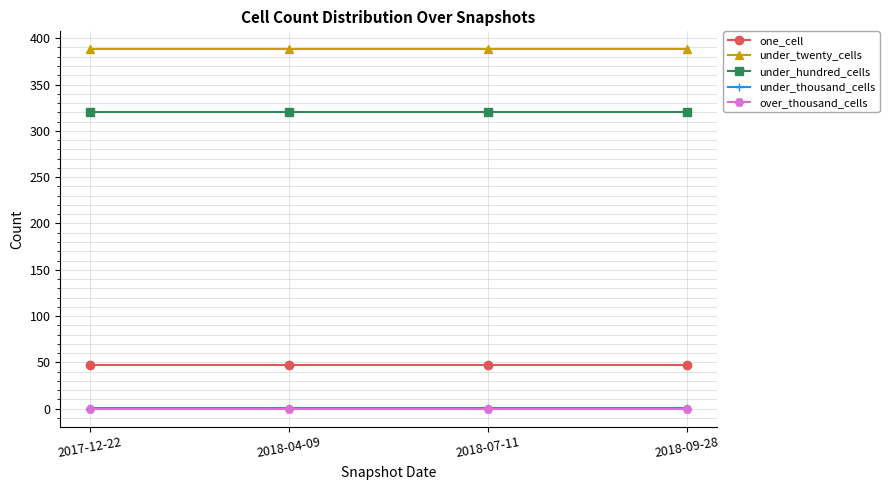

True or false: one_cell has a value of 47 at 2018-07-11.

True